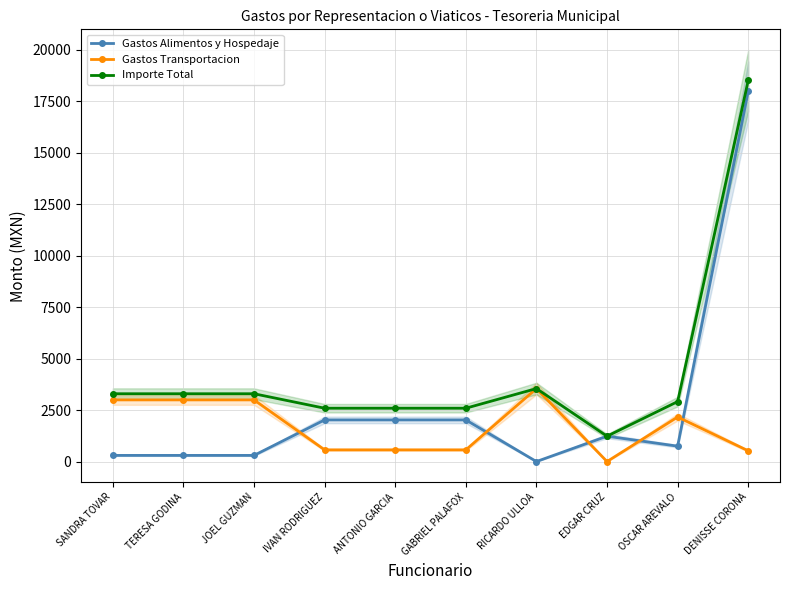

Which series has the largest total across all categories?

Importe Total